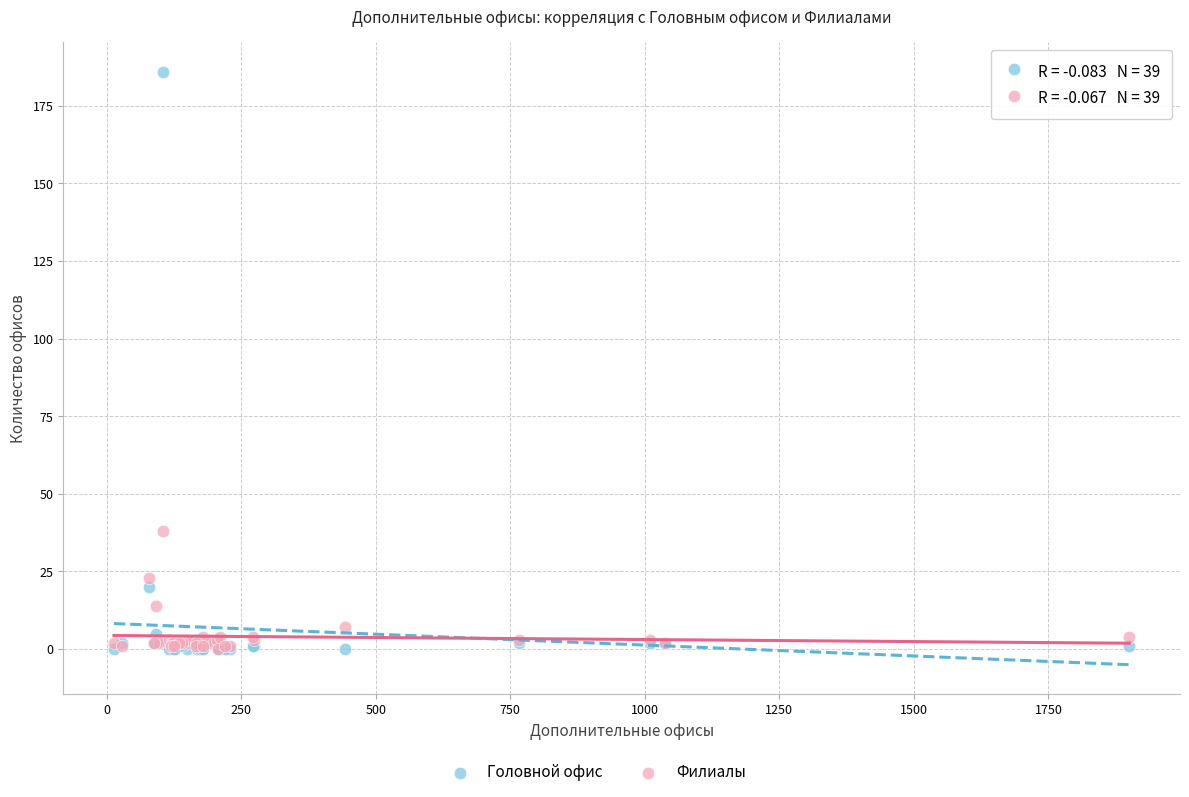

Across all series, what Y value is closest to 93?

38